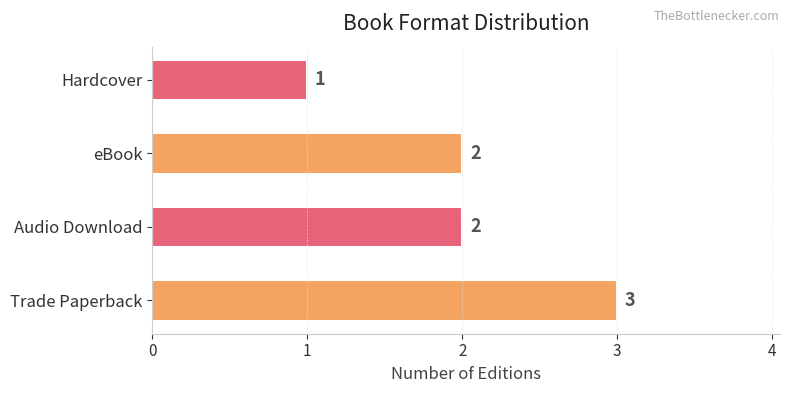

Reading top to bottom, transcribe all the data shown in this chart.

Hardcover=1	eBook=2	Audio Download=2	Trade Paperback=3